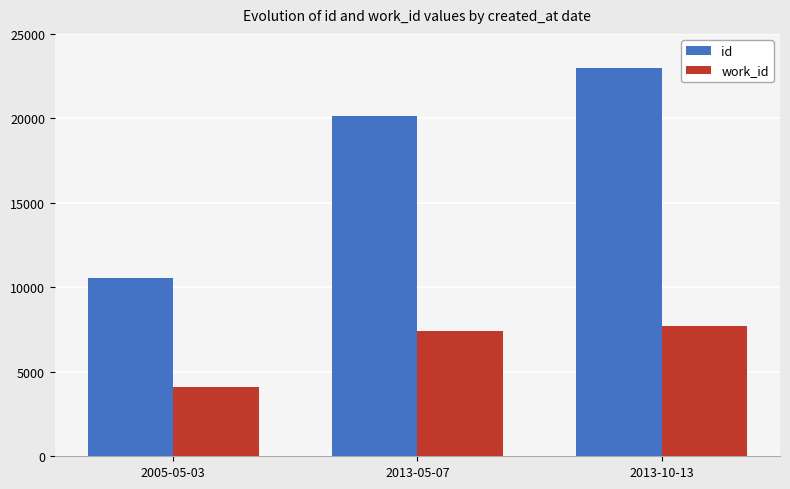

Reading left to right, extract all data points from this chart.

id: 10553	20166	22968
work_id: 4100	7388	7712